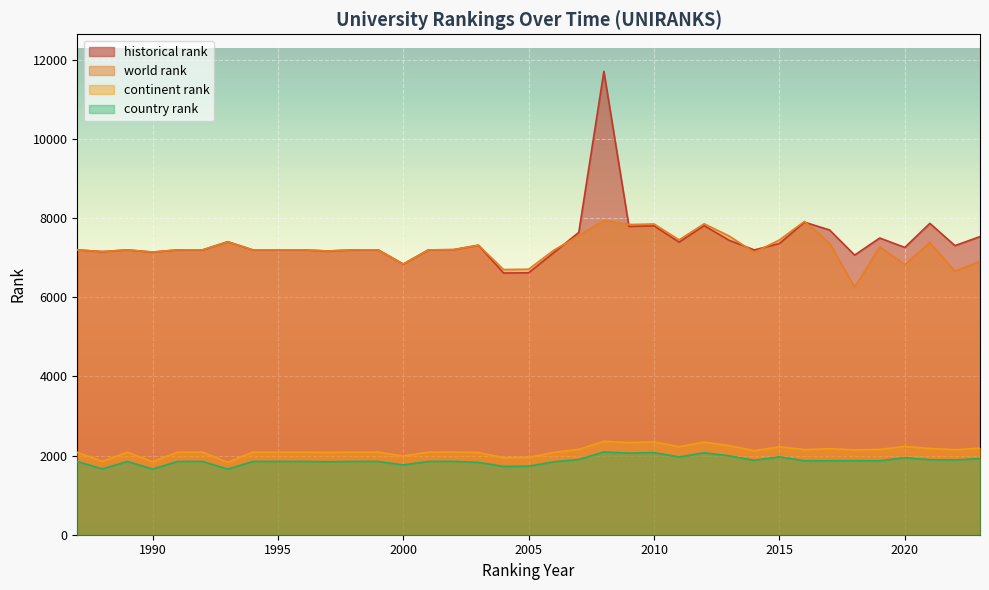

What are all the series names shown in the legend?

historical rank, world rank, continent rank, country rank